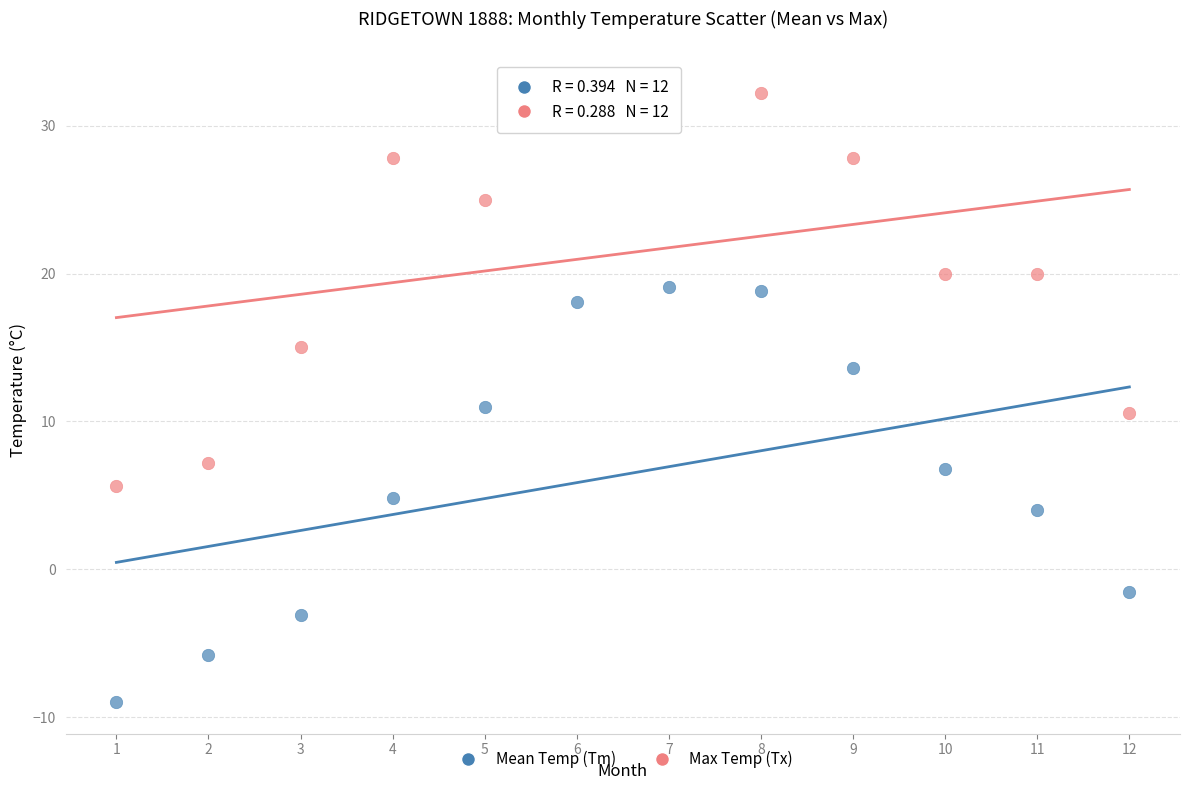

Which series contains the lowest Y value?

Mean Temp (Tm)